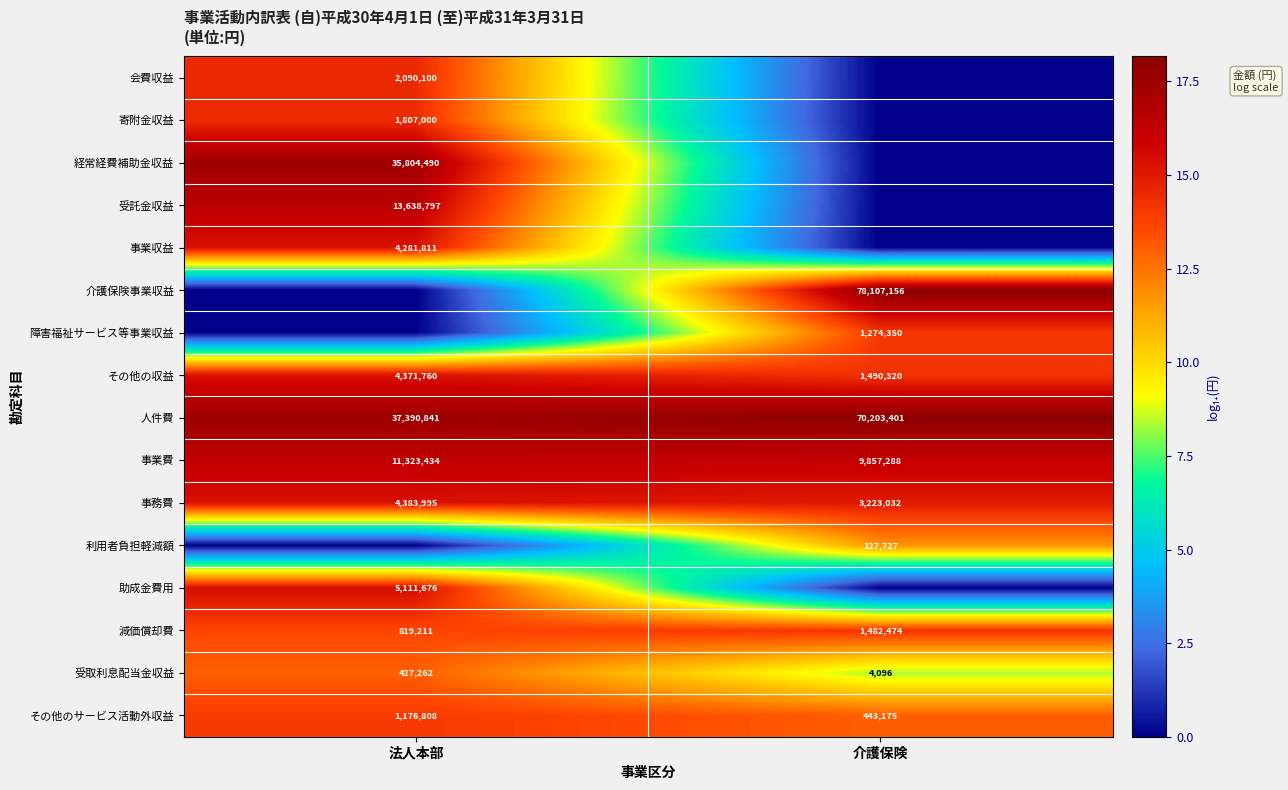

What is the highest value of the その他のサービス活動外収益 series?

1176808